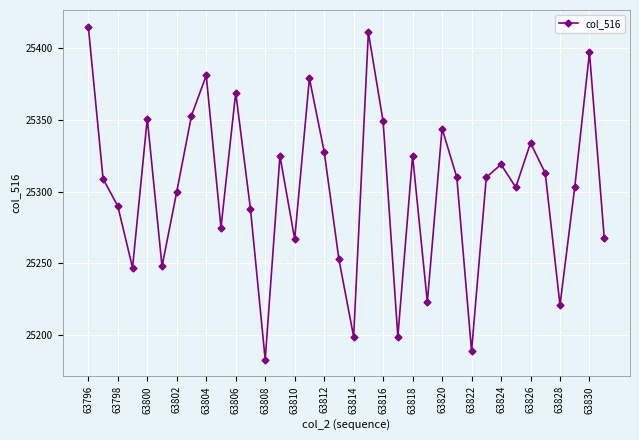

What is the sum of all values?

910878